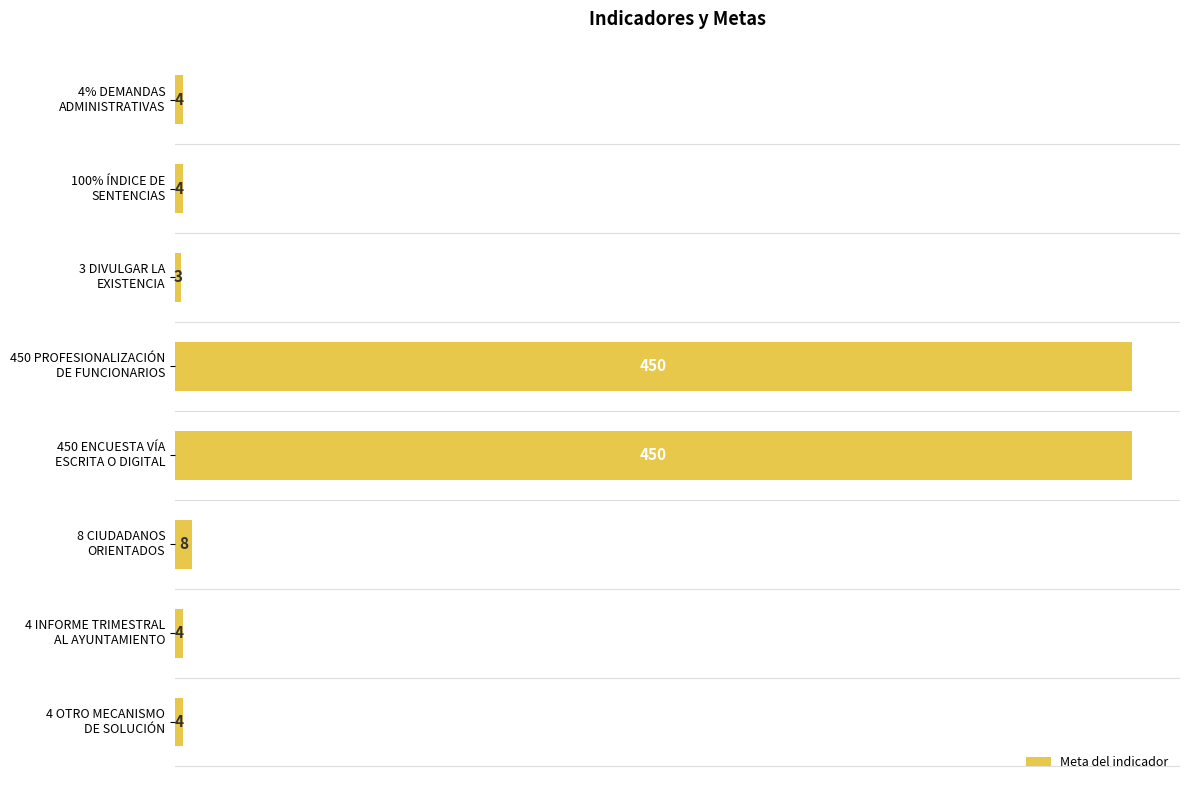

What is the average value?

116